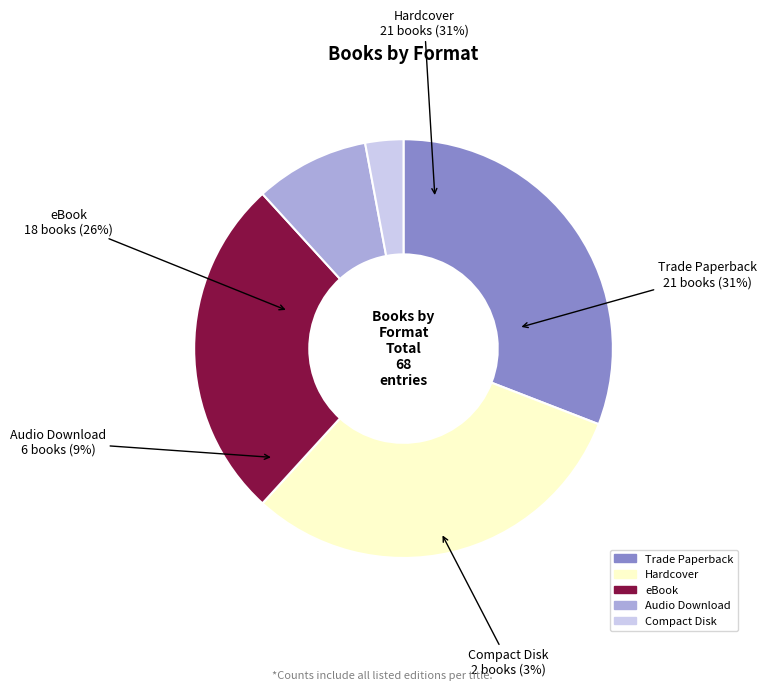

What is the ratio of the value at Hardcover to the value at Audio Download?

3.5